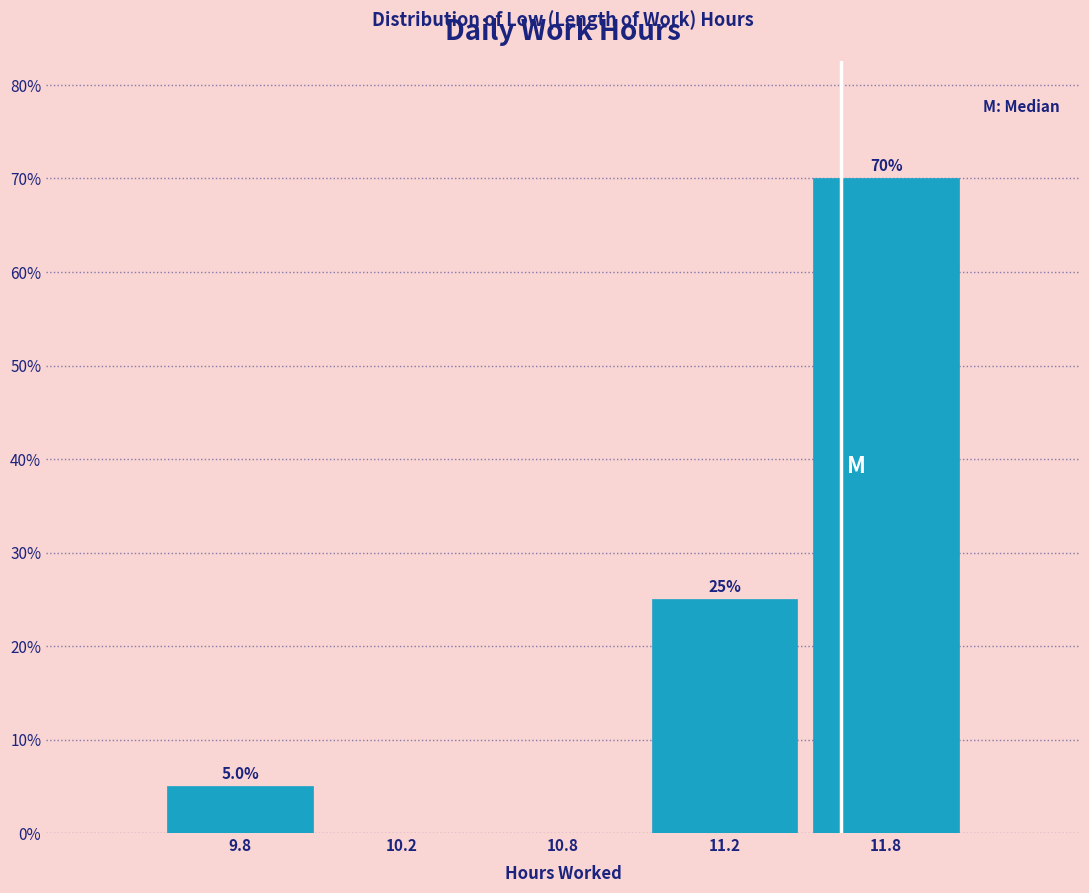

Reading left to right, extract all data points from this chart.

9.8=5	10.2=0	10.8=0	11.2=25	11.8=70